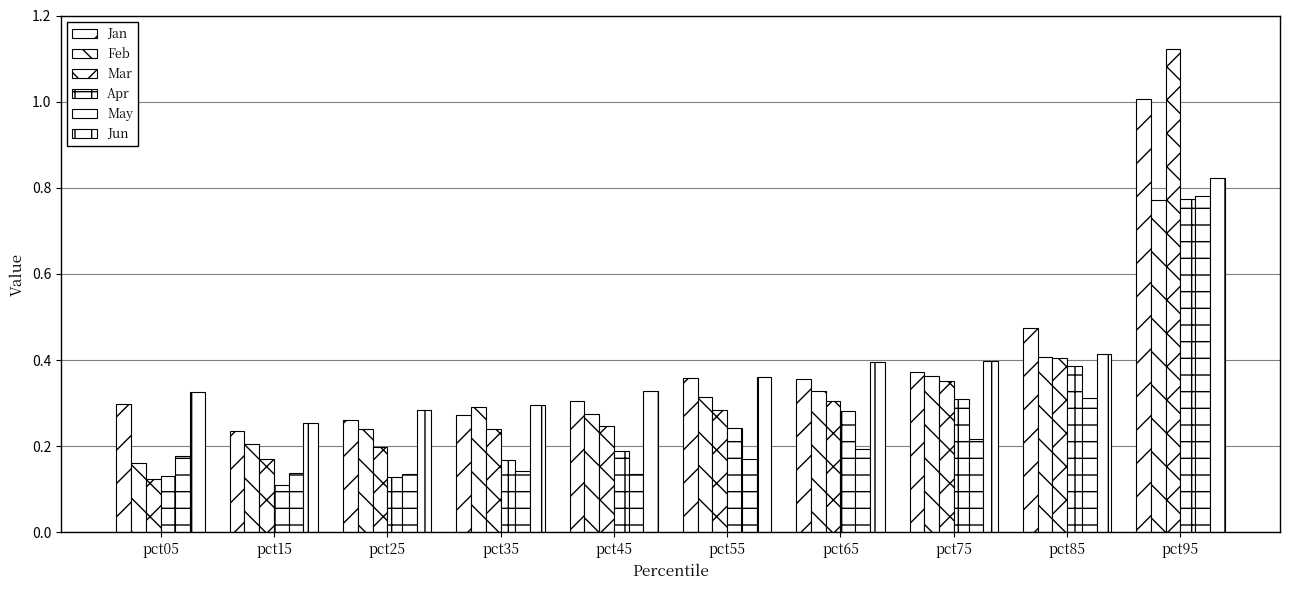

How many series are shown in this chart?

6